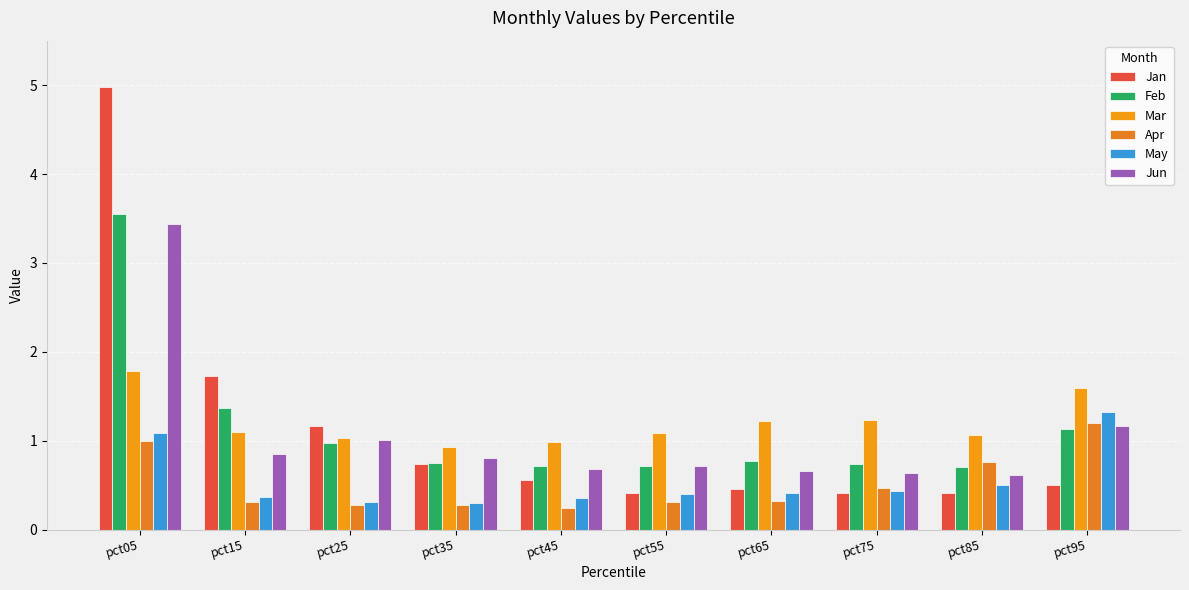

What is the value of the Apr bar at the 1st from the left?

1.0